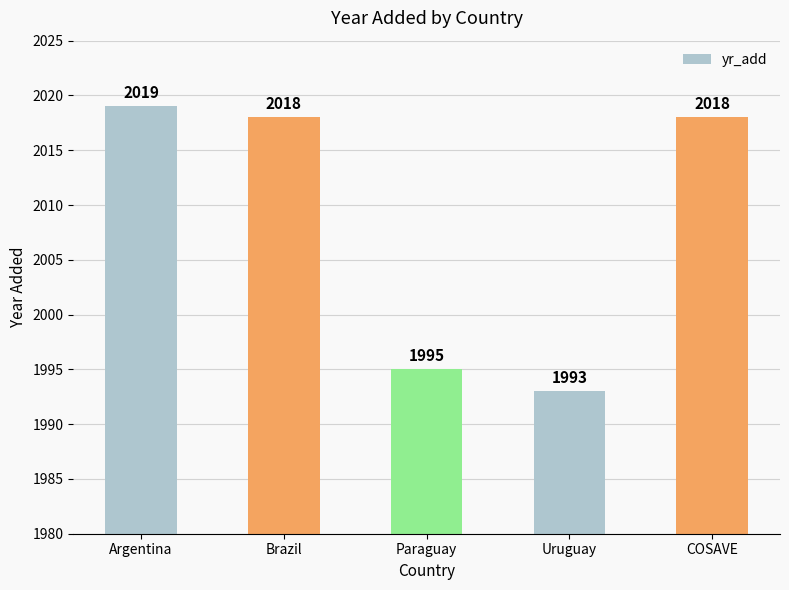

How many distinct data groups are displayed?

1